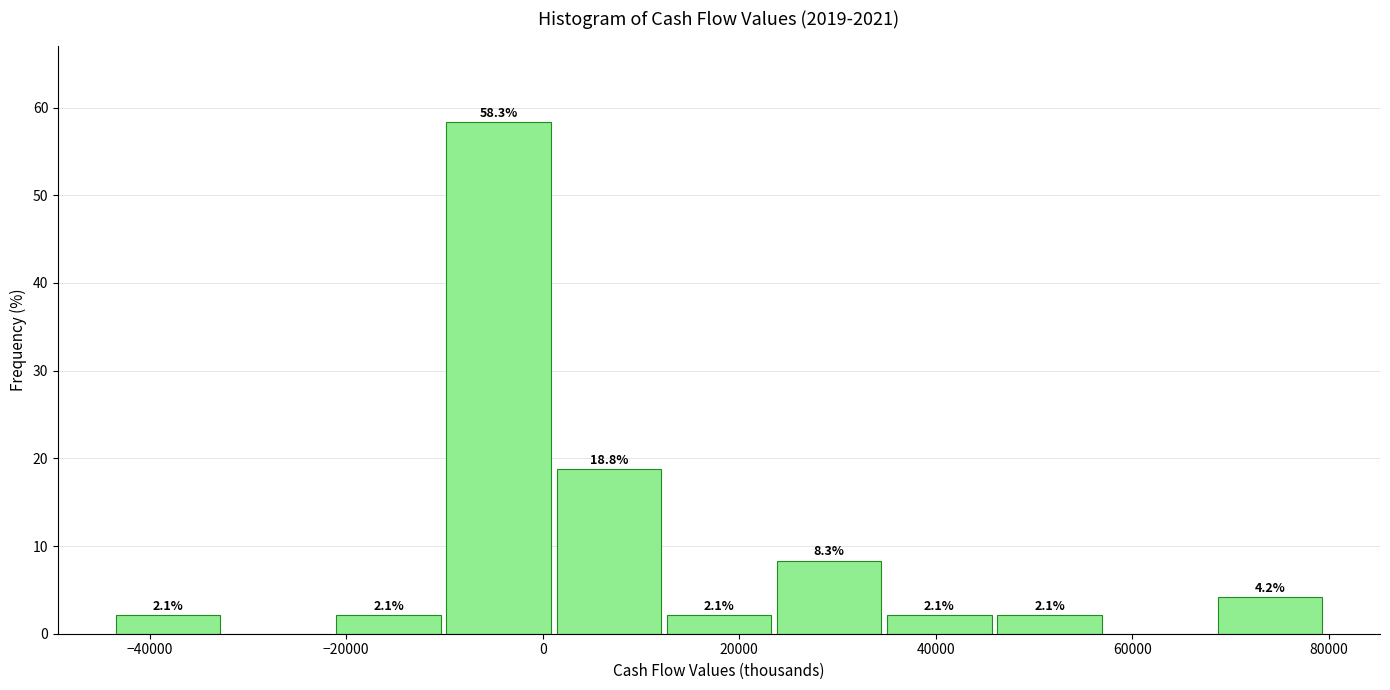

Which range on the x-axis has the tallest bar?

-10000 to 2000